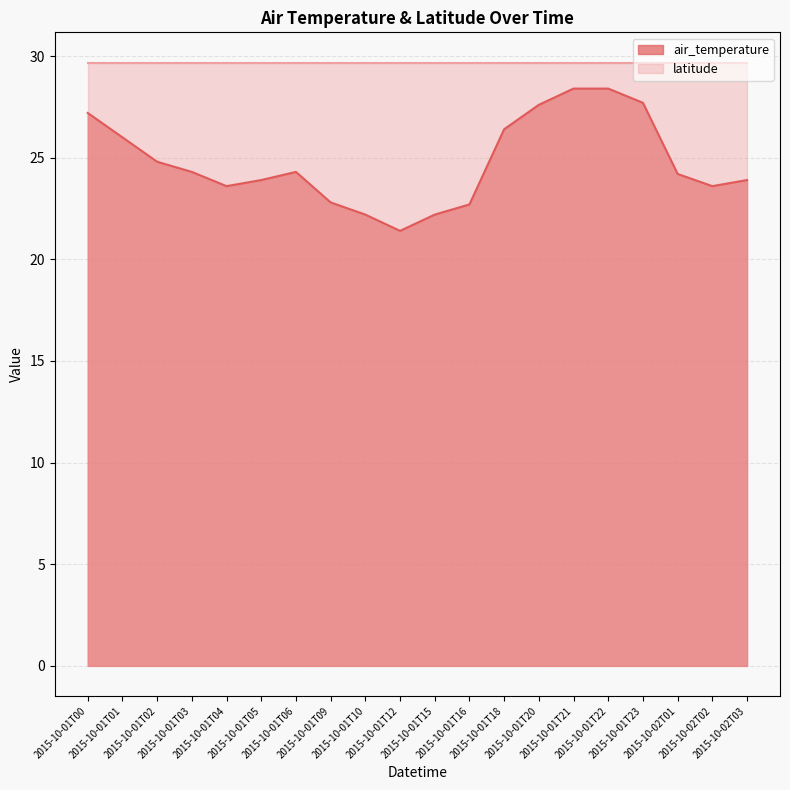

What is the minimum value for air_temperature?

21.4